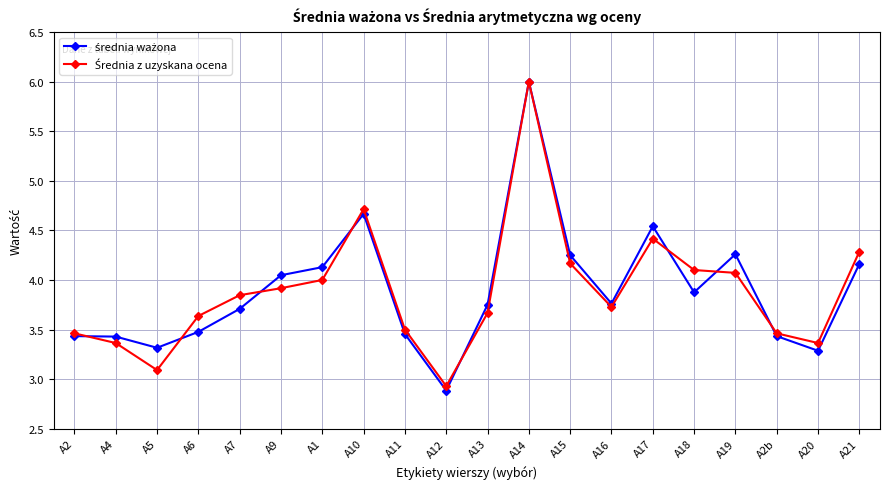

What is the label of the 11th point from the left?

A13